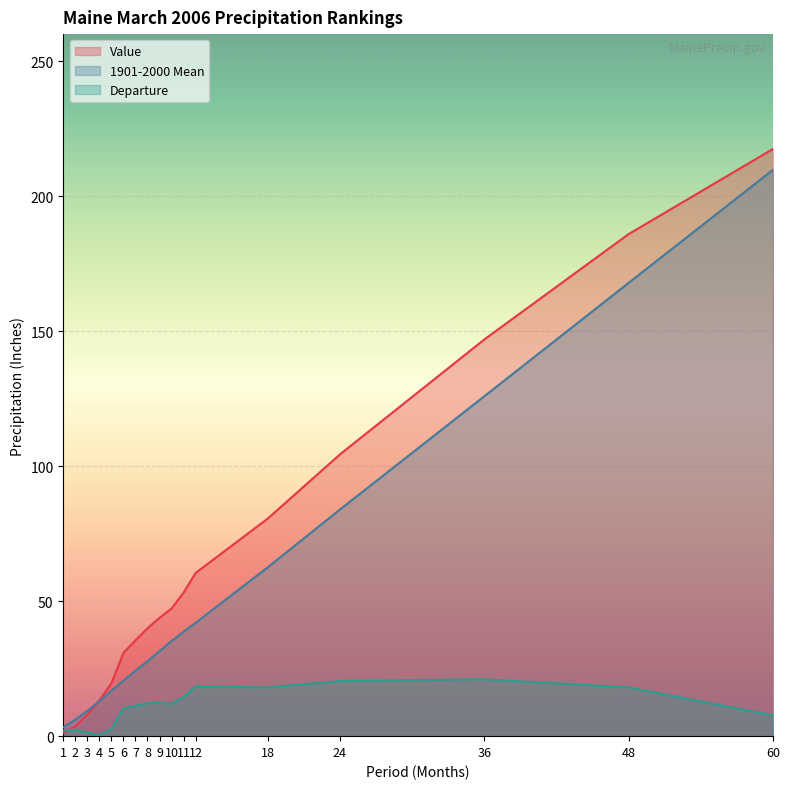

The Departure series shows 32.1 at 36. True or false?

False